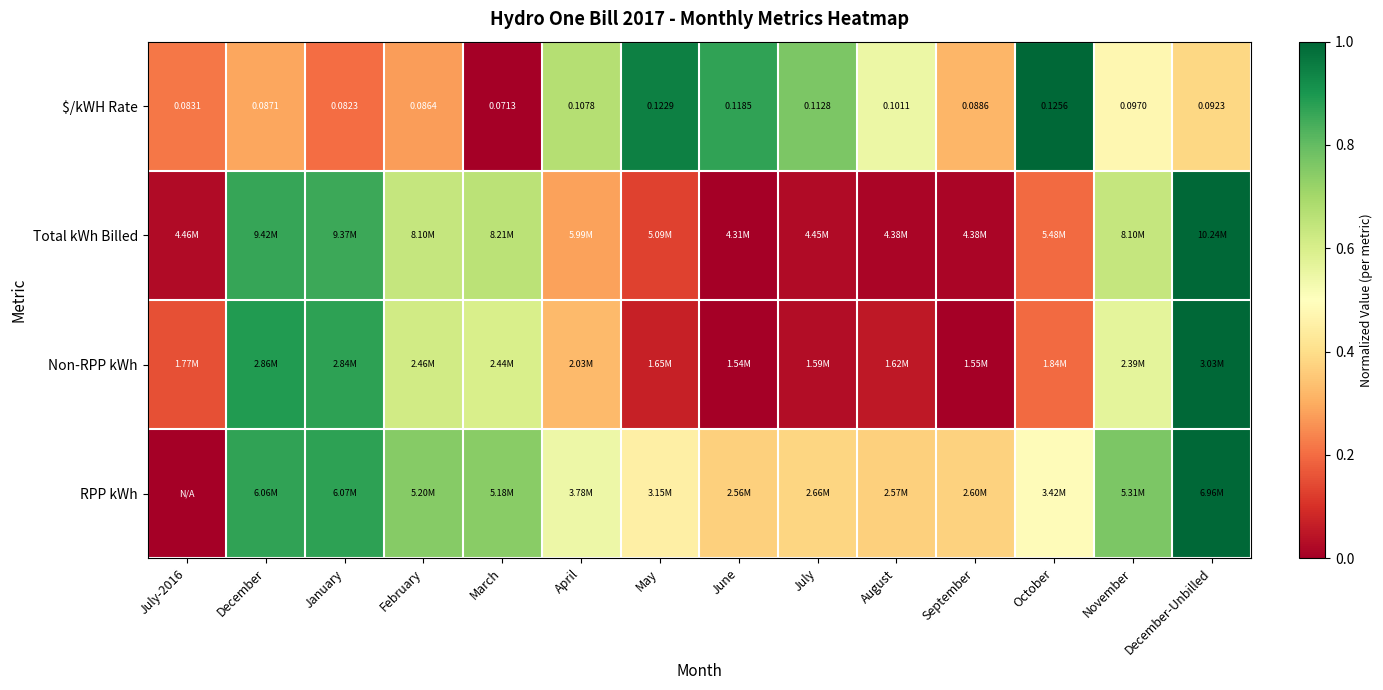

Between January and May, which is larger?

May